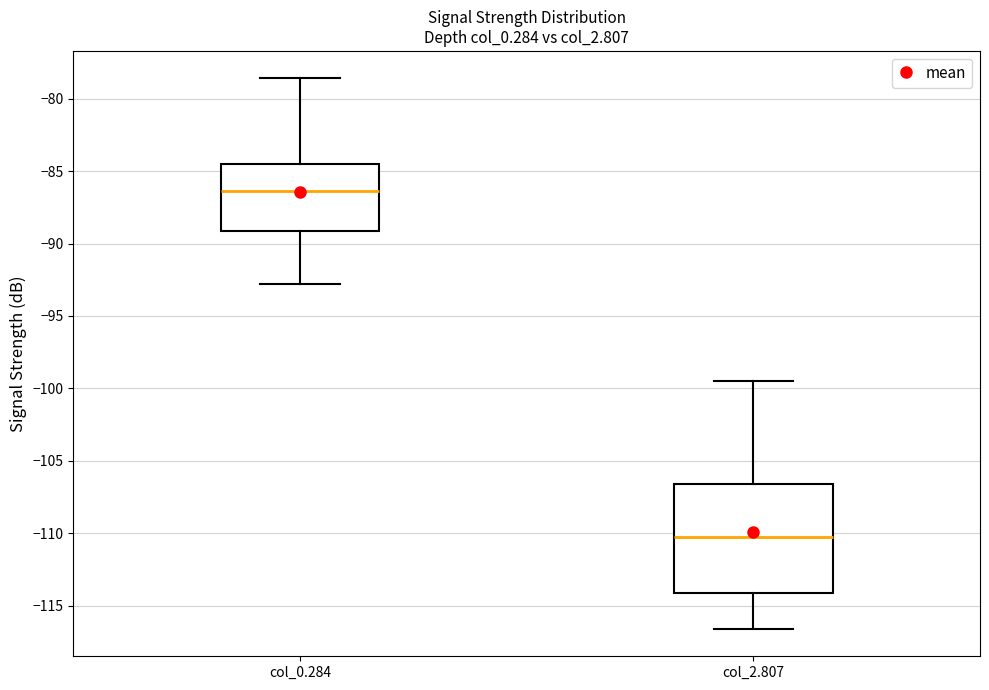

Reading left to right, transcribe this box plot: for each box, give where its median line is, the range the box spans, and where its two whiskers end, as read against the y-axis. The values are not printed on the chart, so give them approximately, as read against the axis.

col_0.284: median -86.5, box -89.0 to -84.5, whiskers -93.0 to -78.5
col_2.807: median -110.0, box -114.0 to -106.5, whiskers -116.5 to -99.5